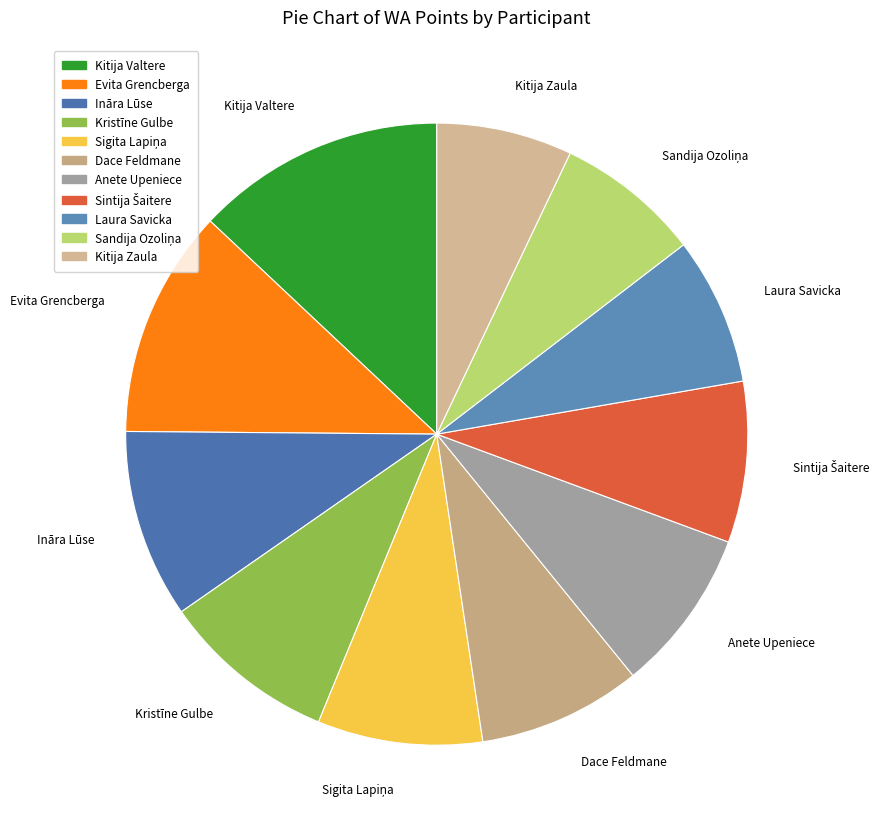

Does Laura Savicka account for over 50% of the chart?

No